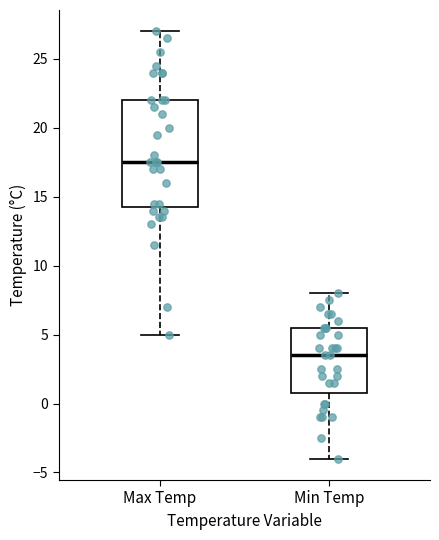

Where is the upper edge of the box for Min Temp on the y-axis? The values are not printed on the chart, so give them approximately, as read against the axis.

5.5